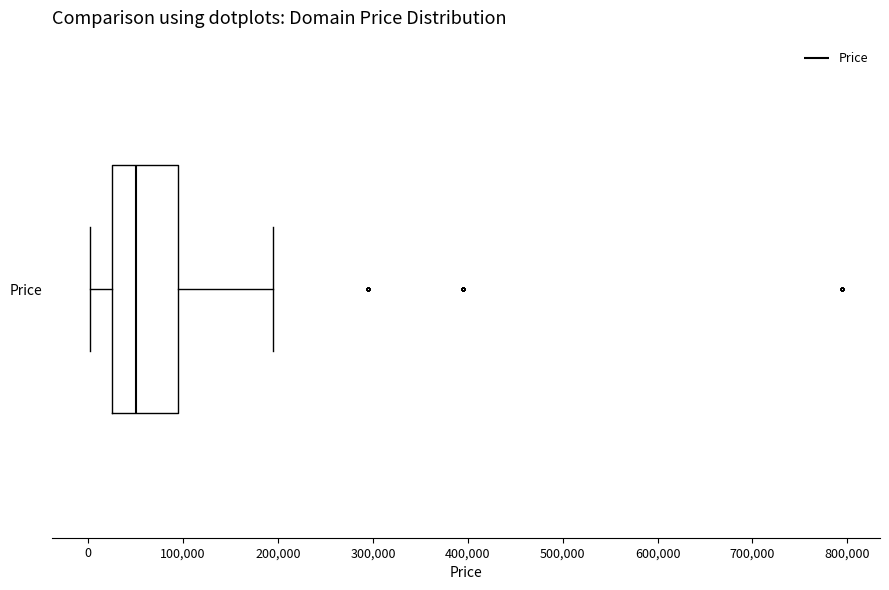

Where does the right whisker of the box for Price end on the x-axis? The values are not printed on the chart, so give them approximately, as read against the axis.

190000